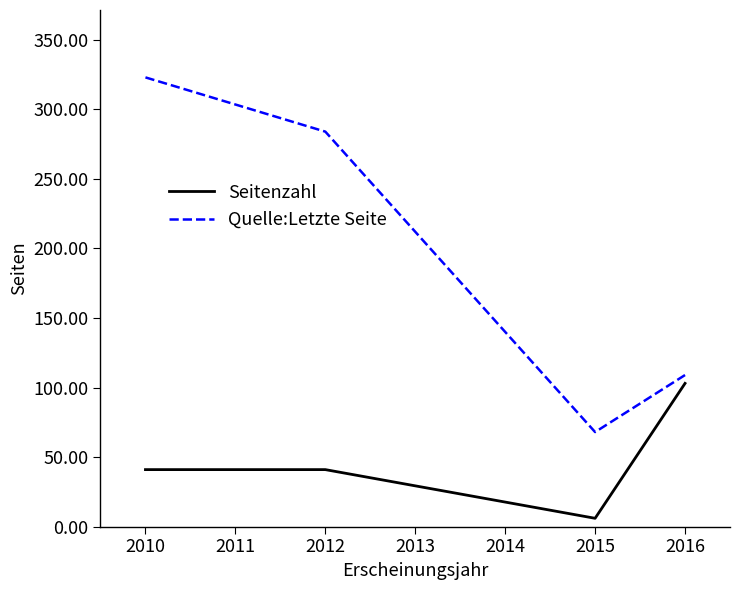

Rank the categories by Quelle:Letzte Seite value from lowest to highest.

2015, 2016, 2012, 2010